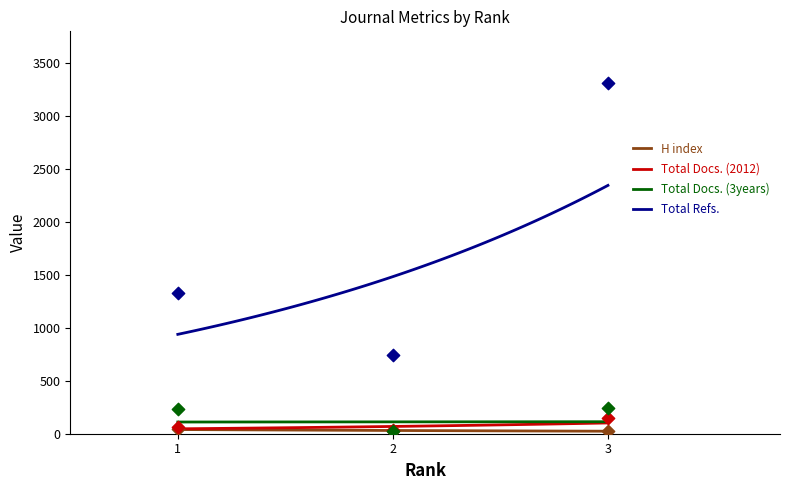

Which series reaches the minimum Y coordinate?

H index